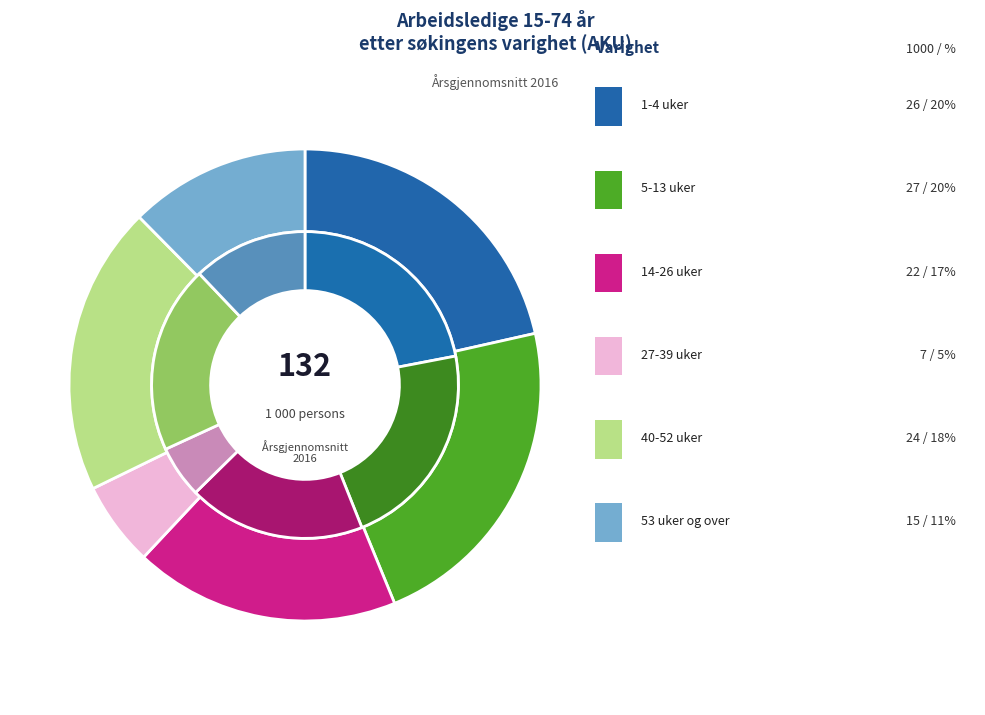

Which category has the biggest portion of the pie?

5-13 uker